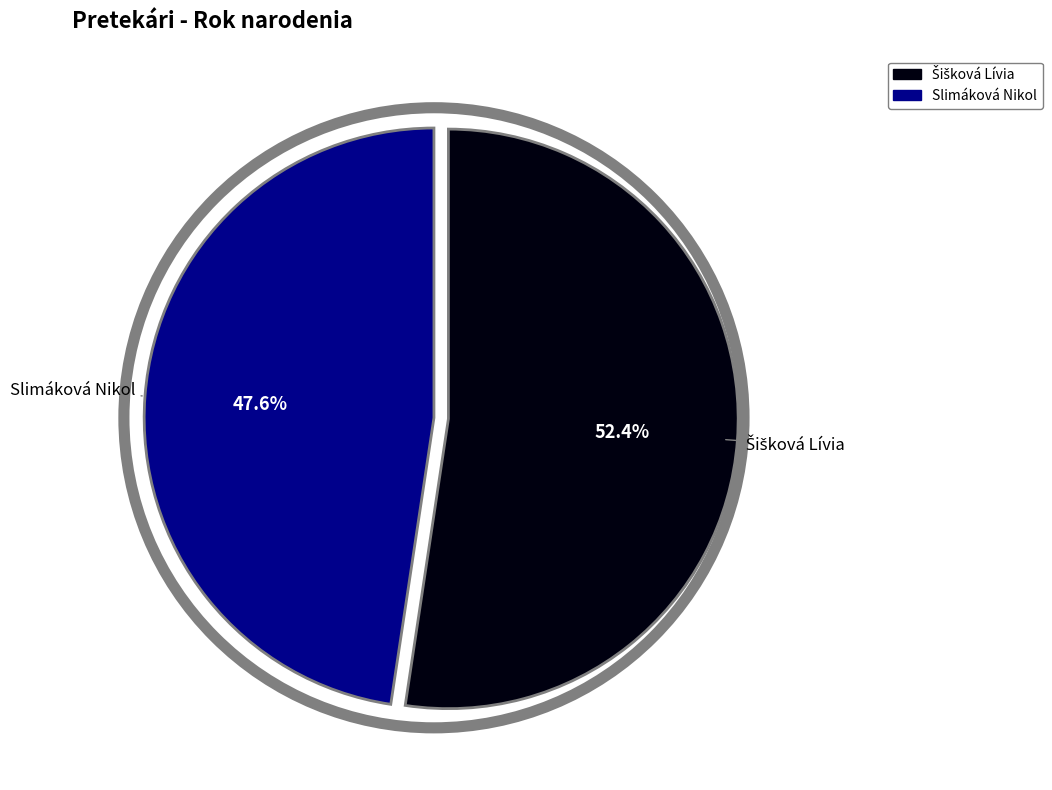

Which slice is the smallest?

Slimáková Nikol